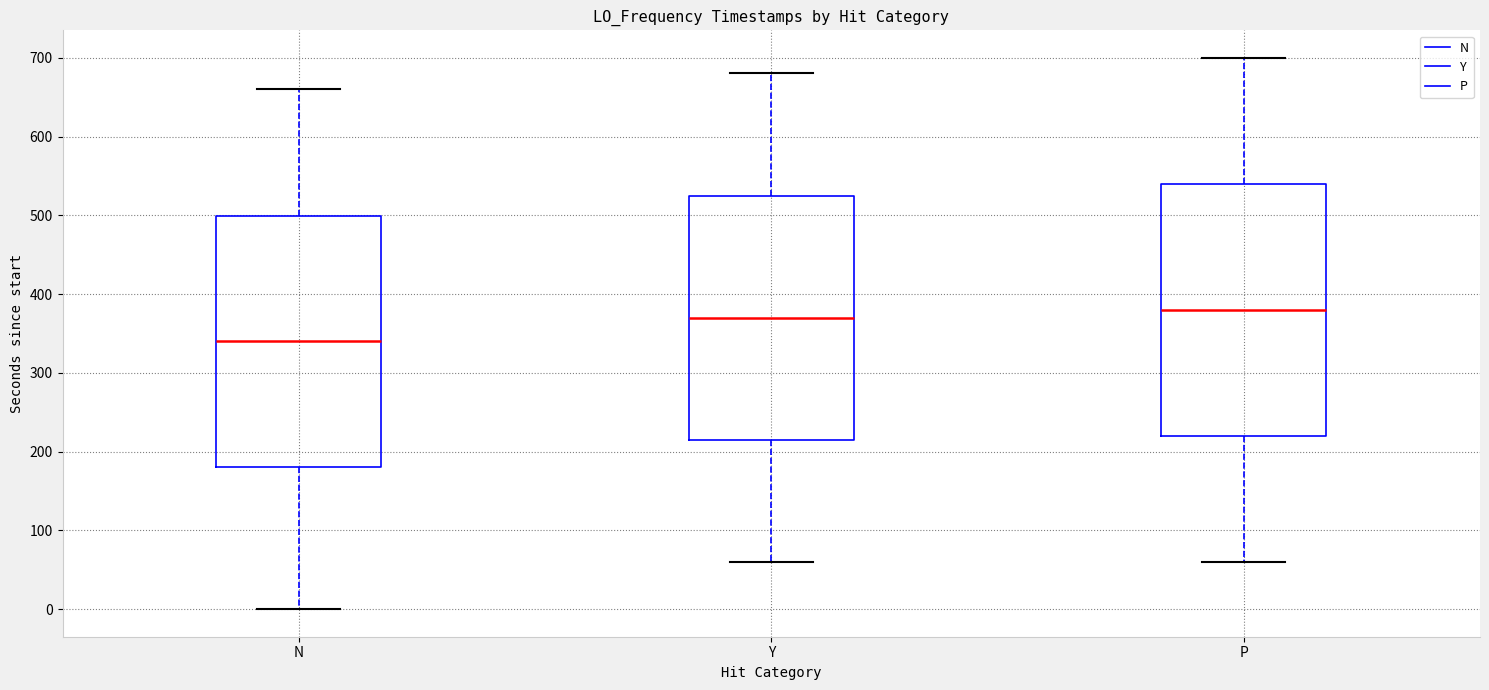

Reading left to right, transcribe this box plot: for each box, give where its median line is, the range the box spans, and where its two whiskers end, as read against the y-axis. The values are not printed on the chart, so give them approximately, as read against the axis.

N: median 340, box 180 to 500, whiskers 0 to 660
Y: median 370, box 210 to 520, whiskers 60 to 680
P: median 380, box 220 to 540, whiskers 60 to 700